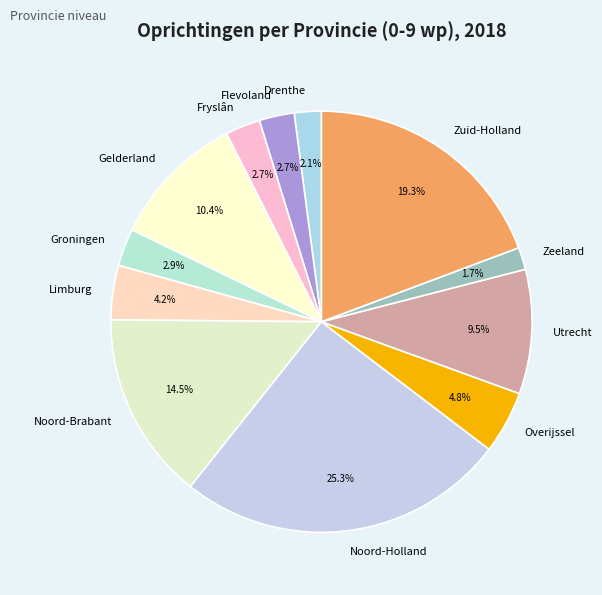

Is the sum of Overijssel and Utrecht greater than half?

No